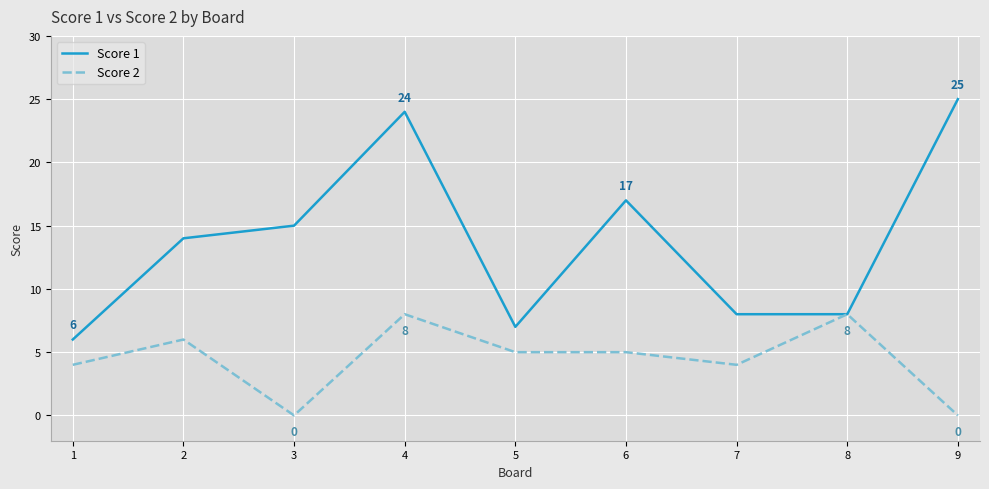

Rank the series by their average value, from highest to lowest.

Score 1, Score 2